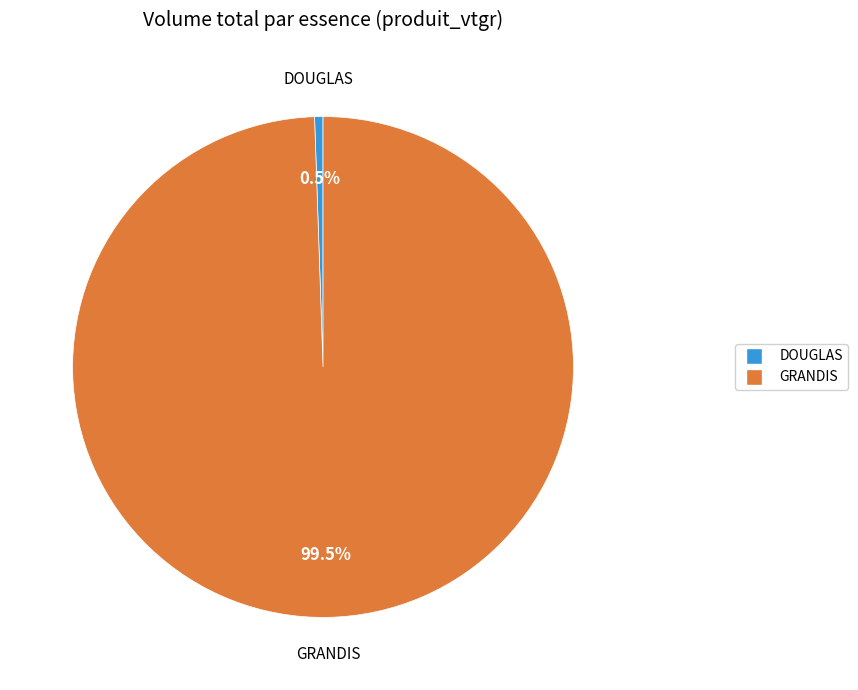

Which category has the smallest portion of the pie?

DOUGLAS